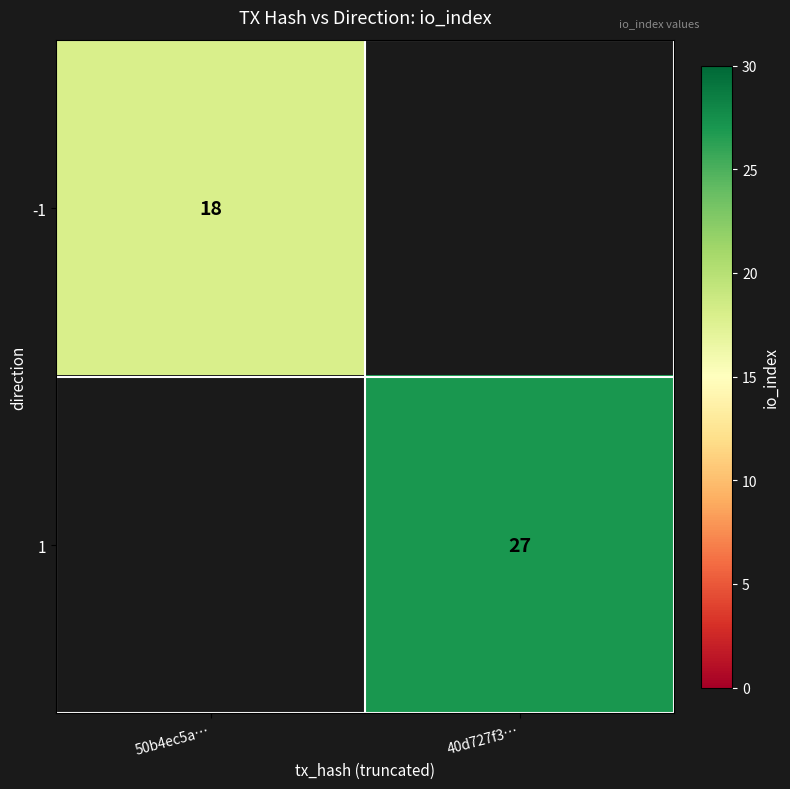

Which category has the highest value across all series?

40d727f3…